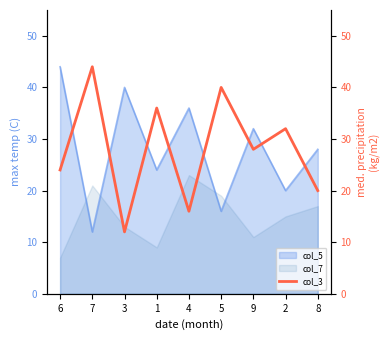

Reading right to left, transcribe all the data shown in this chart.

20	32	28	40	16	36	12	44	24